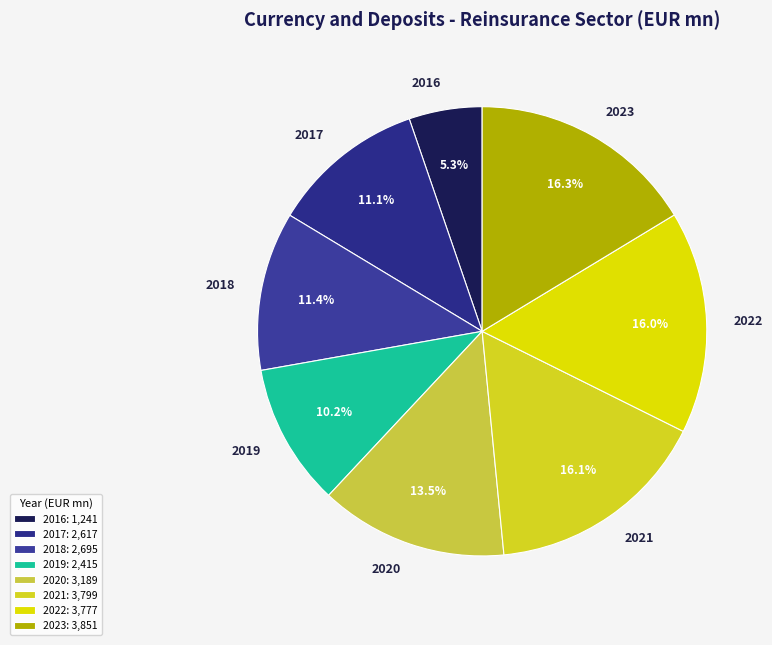

Between 2020 and 2016, which is larger?

2020